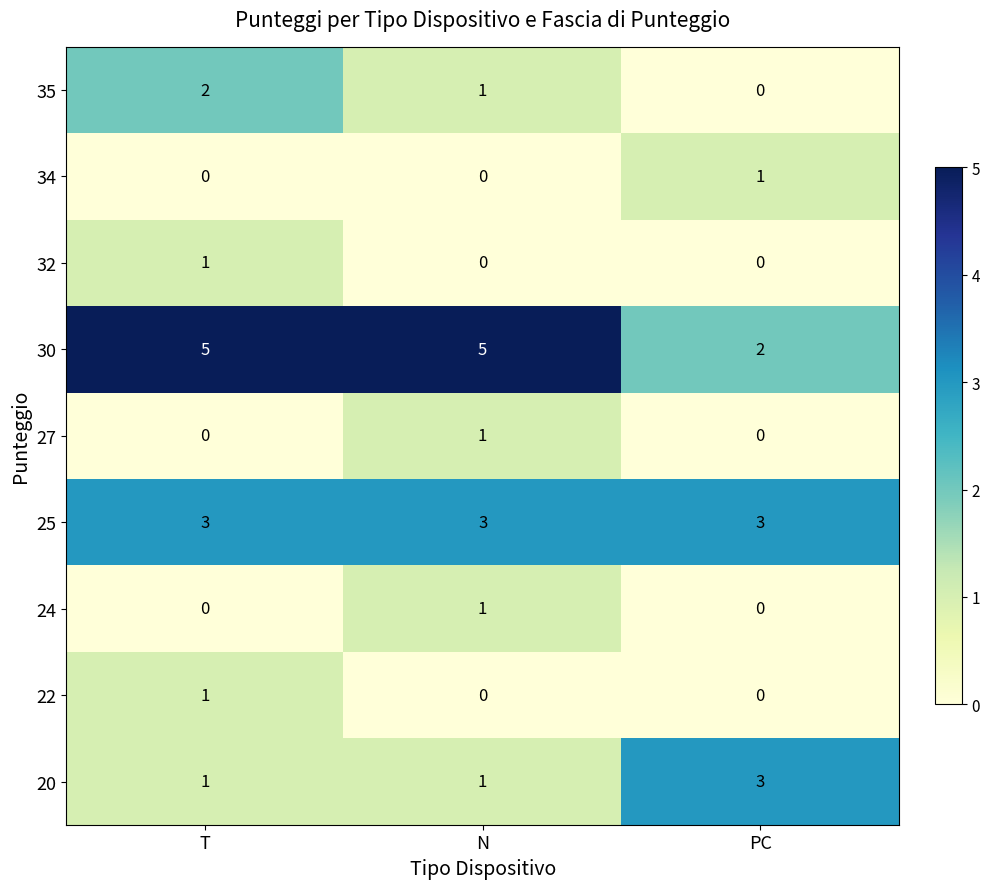

Is it true that 34 equals 0 at N?

True